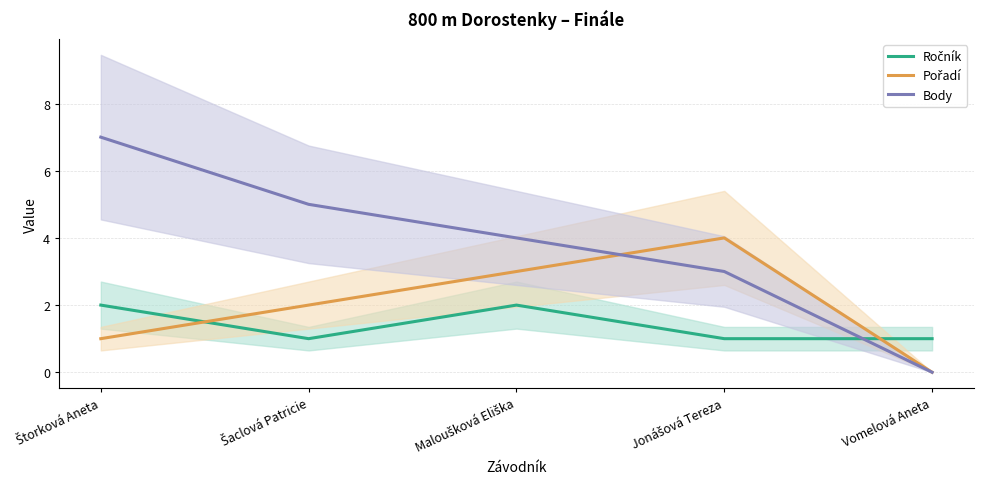

Where is Body nearest to the value 3?

Jonášová Tereza